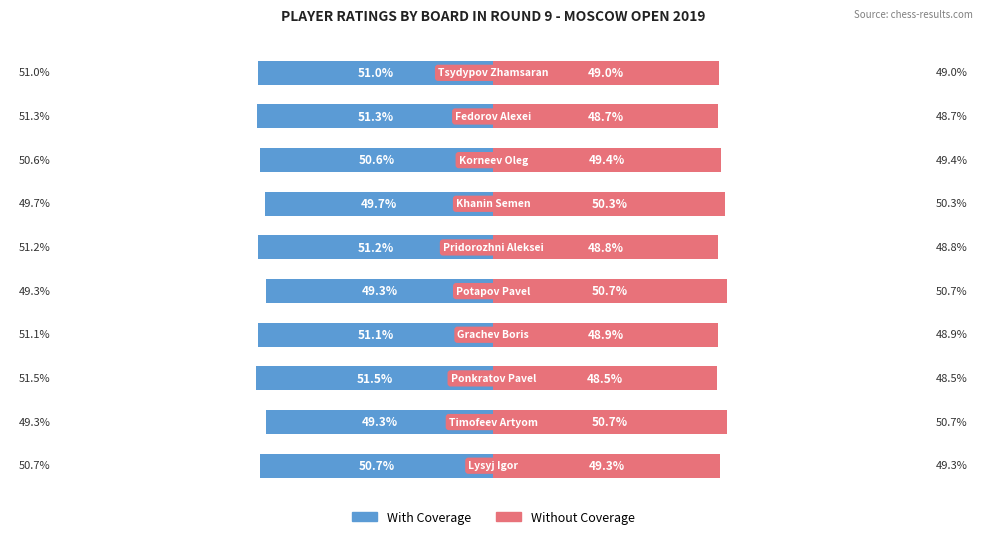

Reading right to left, what are all the values shown in this chart?

With Coverage: -51.0	-51.3	-50.6	-49.7	-51.2	-49.3	-51.1	-51.5	-49.3	-50.7
Without Coverage: 49.0	48.7	49.4	50.3	48.8	50.7	48.9	48.5	50.7	49.3